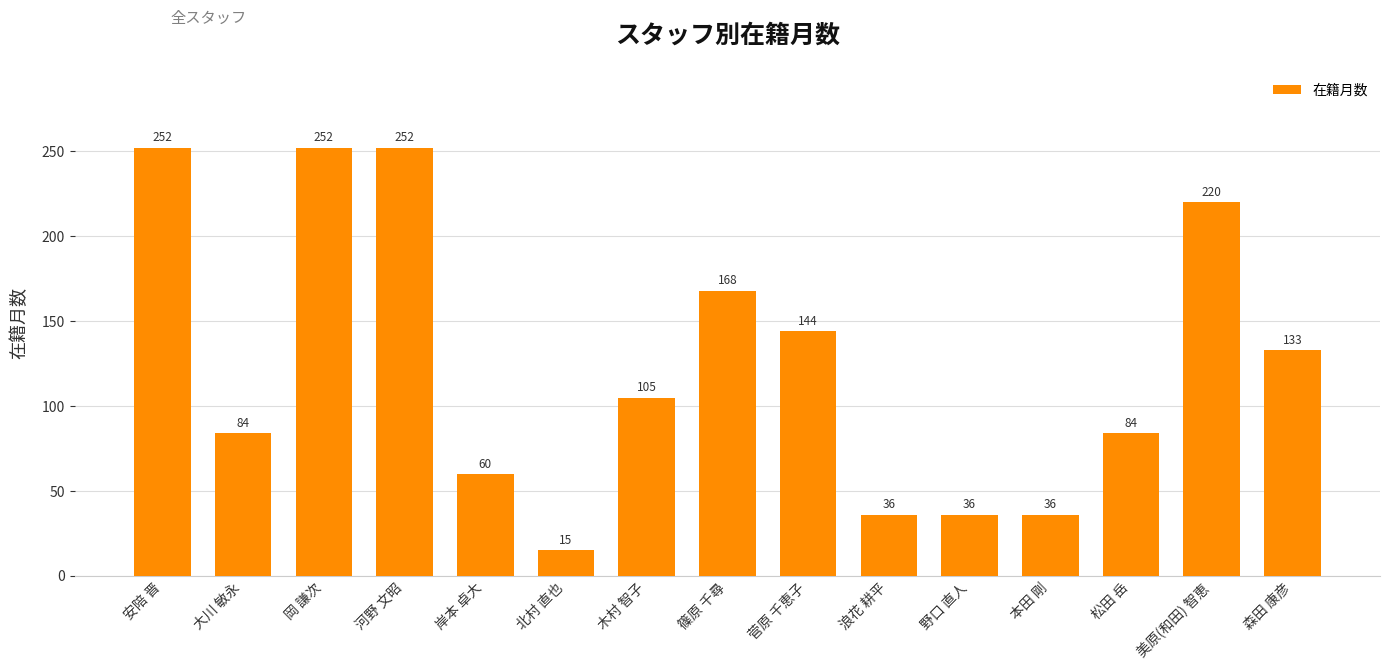

What is the average value?

125